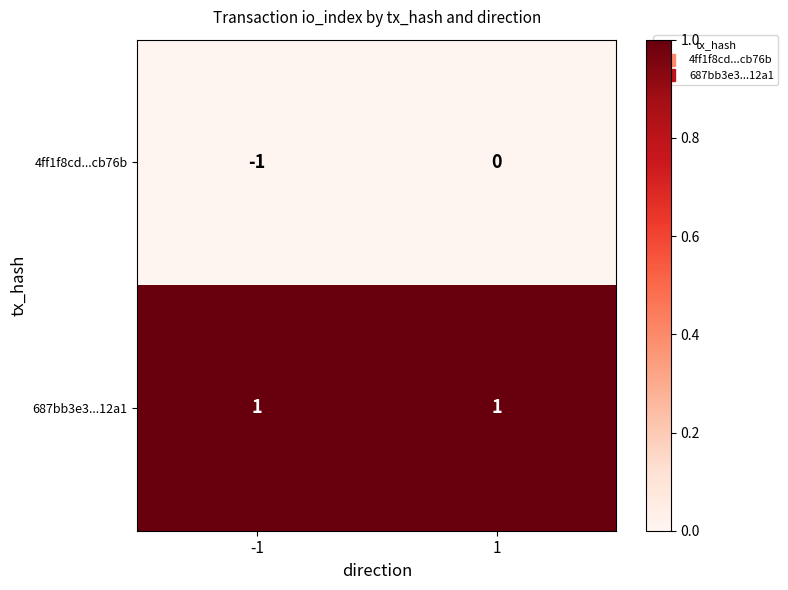

Is the value of 687bb3e3...12a1 at -1 greater than the value of 4ff1f8cd...cb76b at 1?

Yes